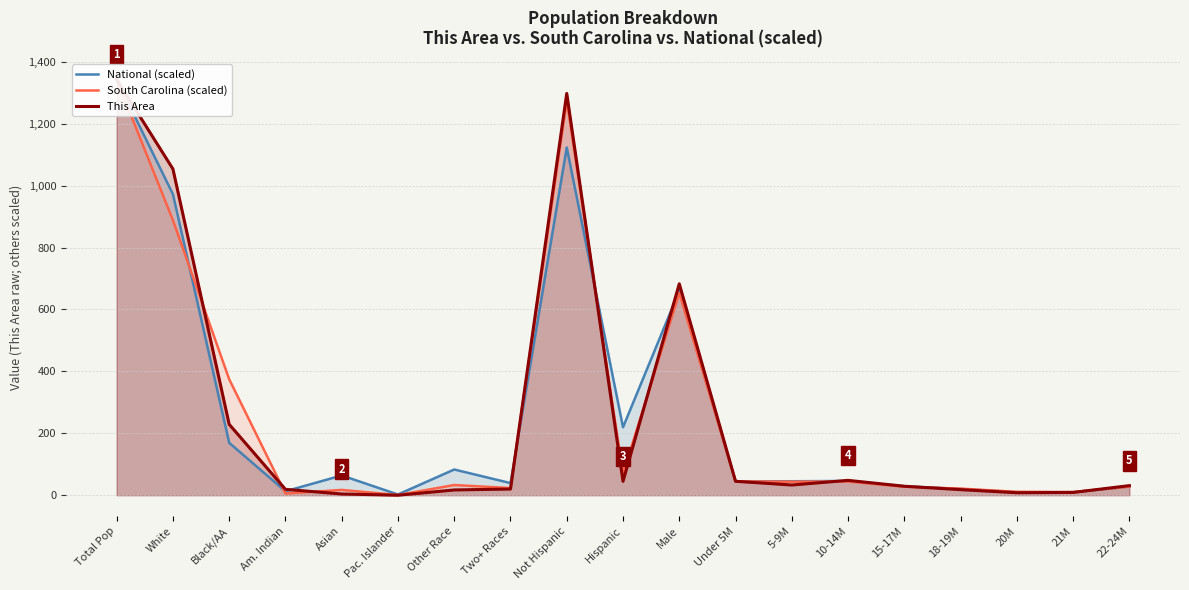

What is the difference between the maximum and minimum values in the National (scaled) series?

1340.7